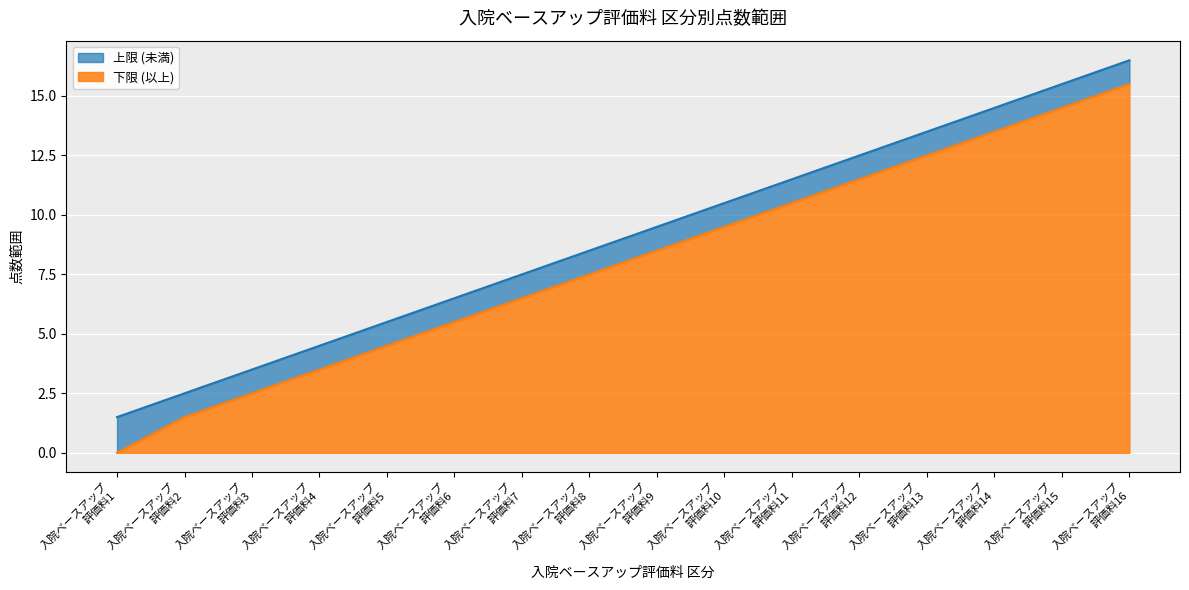

True or false: 下限 (以上) and 上限 (未満) cross at least once.

False